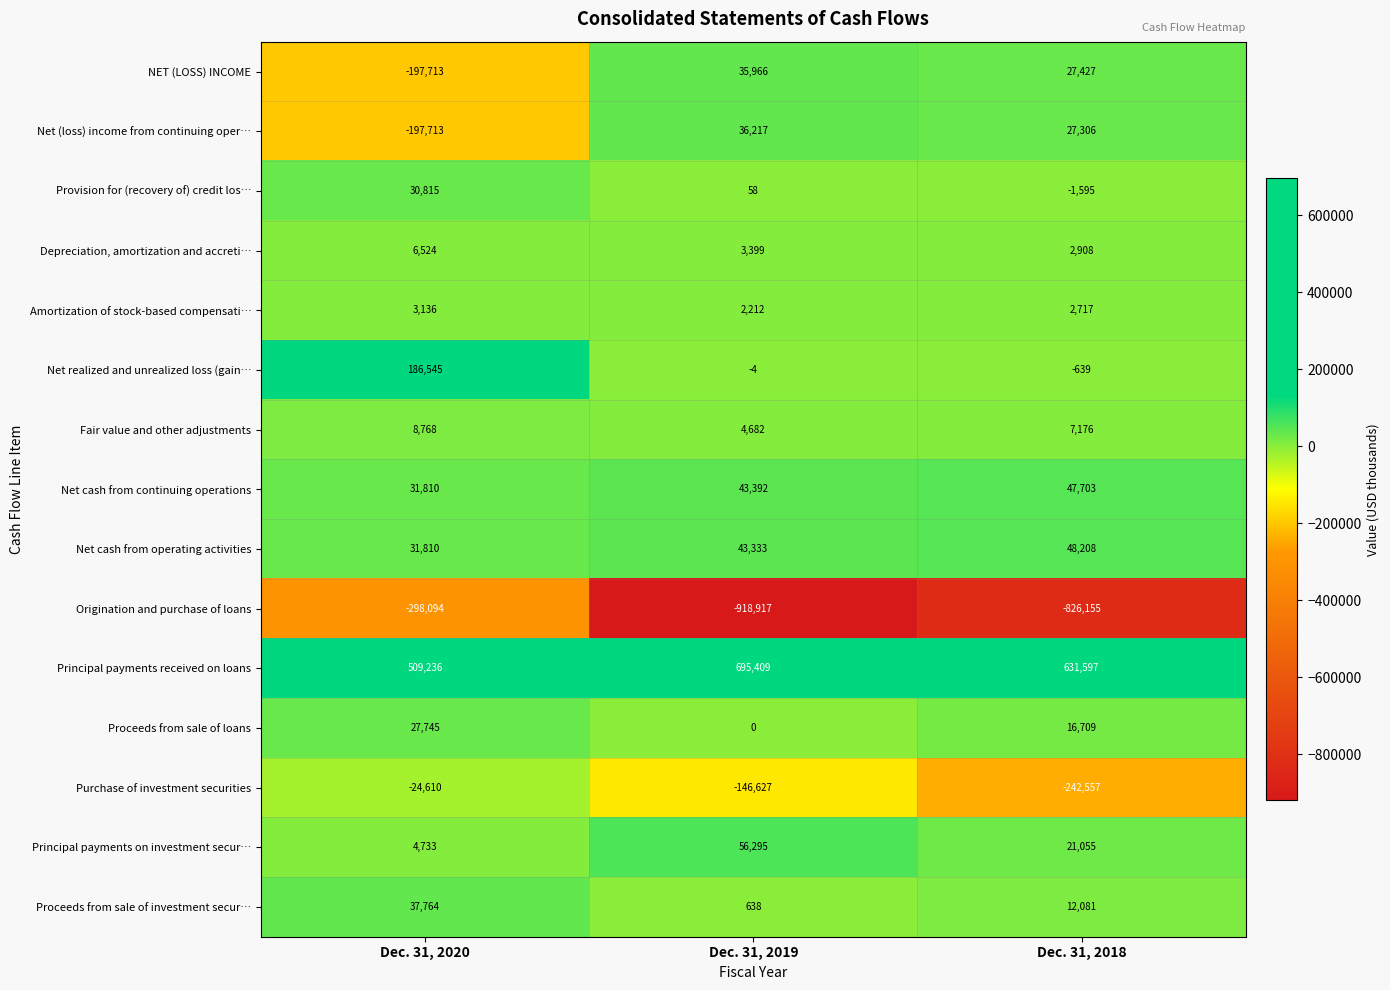

Between Dec. 31, 2019 and Dec. 31, 2018, which series saw the biggest shift?

Purchase of investment securities